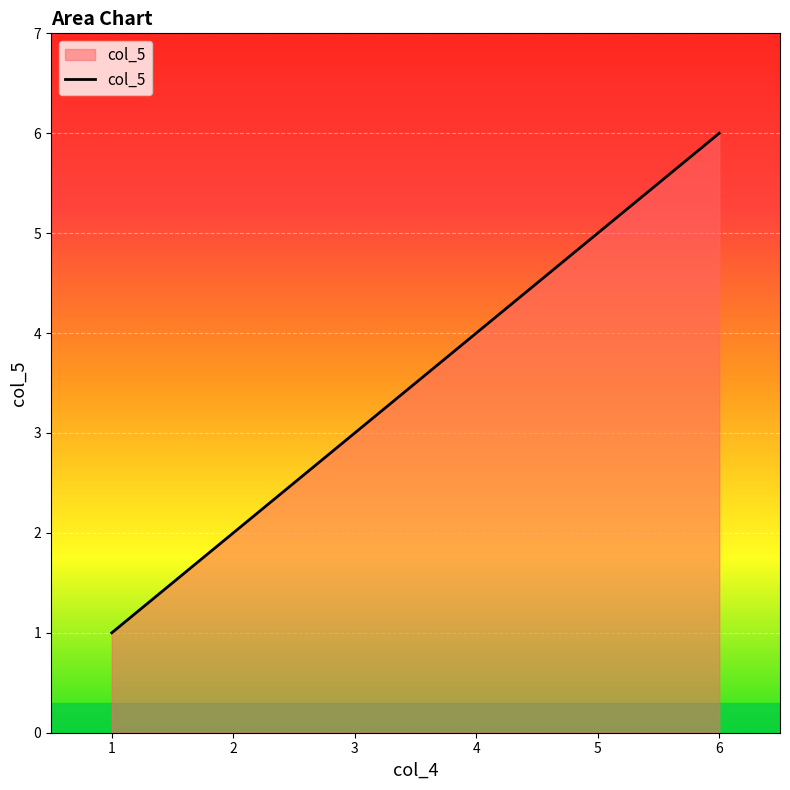

Reading left to right, list all the values displayed in this chart.

1	2	3	4	5	6